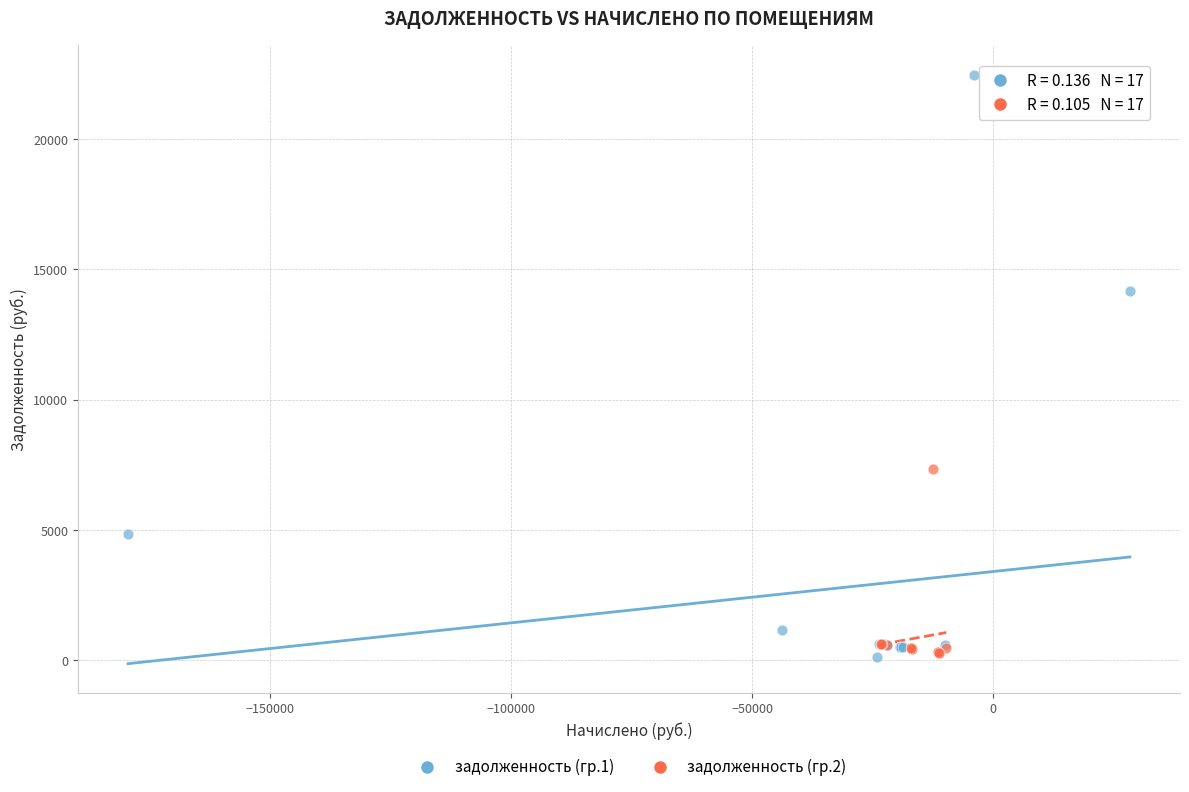

Which series has the widest spread of Y values?

задолженность (гр.1)